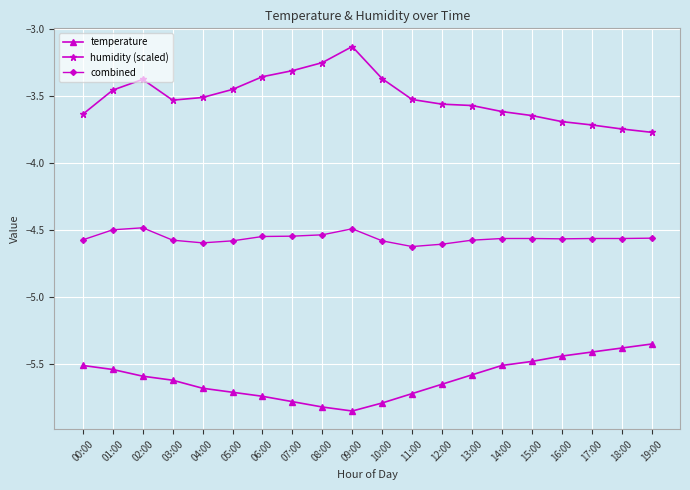

True or false: humidity (scaled) and combined intersect in this chart.

False